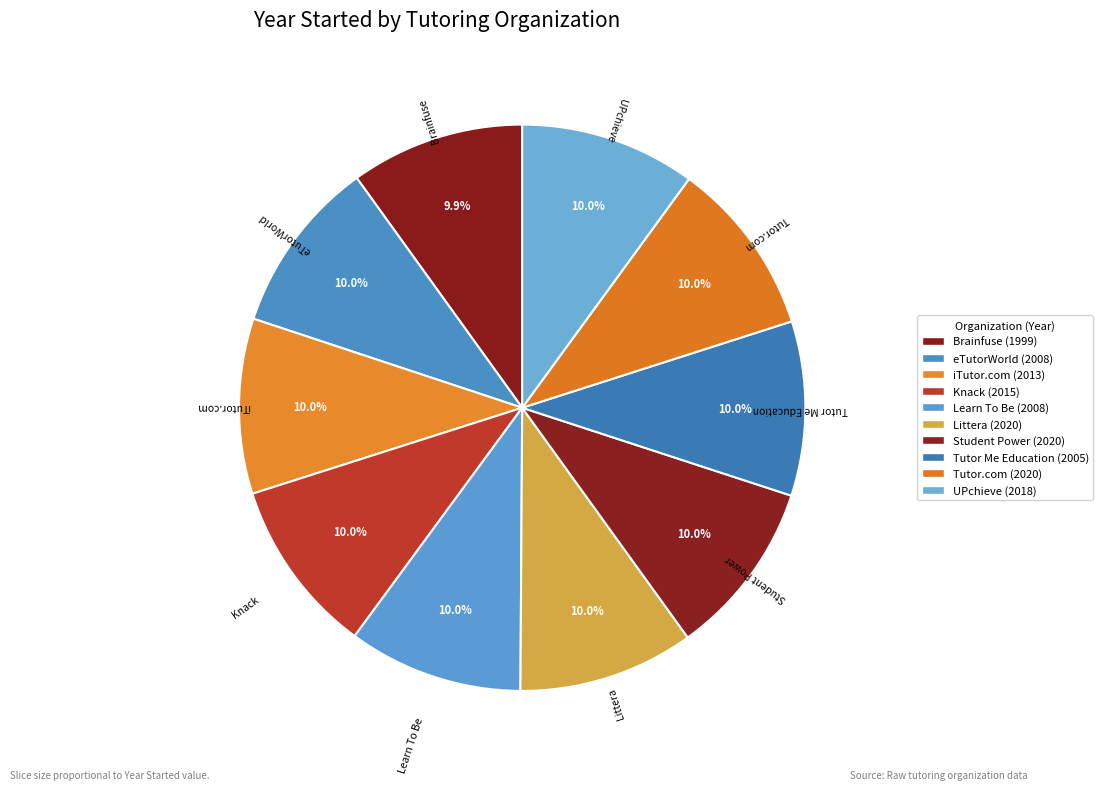

True or false: Tutor Me Education accounts for 1% of the total.

False